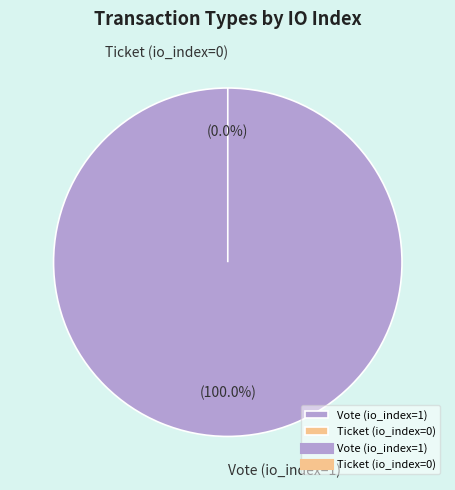

Count the number of slices in the pie.

2